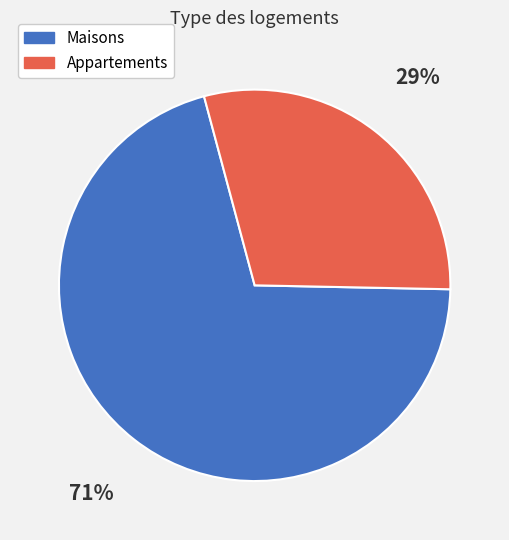

Combined, do Appartements and Maisons account for over 50%?

Yes